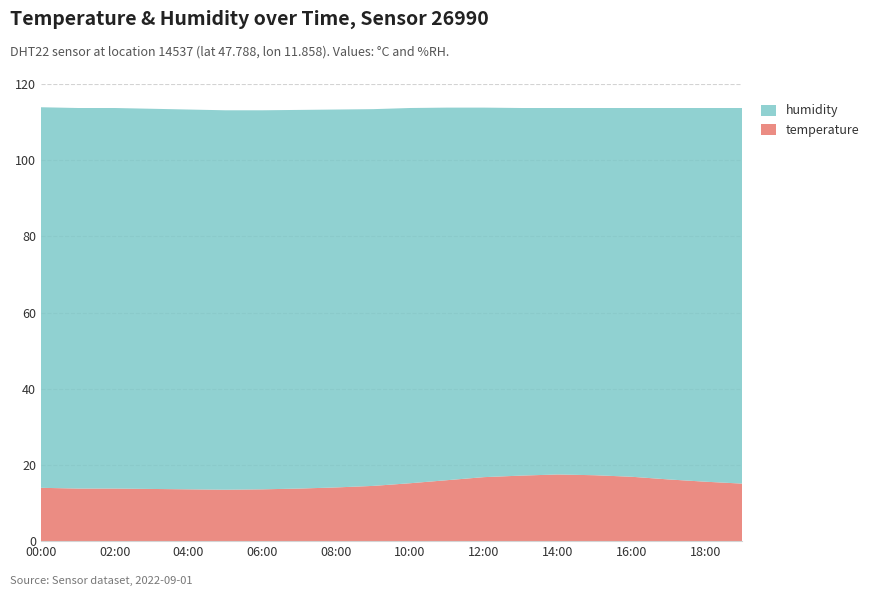

Reading left to right, what are all the values shown in this chart?

temperature: 14.0	13.8	13.8	13.7	13.6	13.5	13.6	13.8	14.1	14.5	15.2	16.0	16.8	17.2	17.5	17.3	16.9	16.2	15.6	15.1
humidity: 99.9	99.9	99.9	99.8	99.7	99.6	99.5	99.4	99.2	98.9	98.5	97.8	97.0	96.5	96.2	96.4	96.8	97.5	98.1	98.6